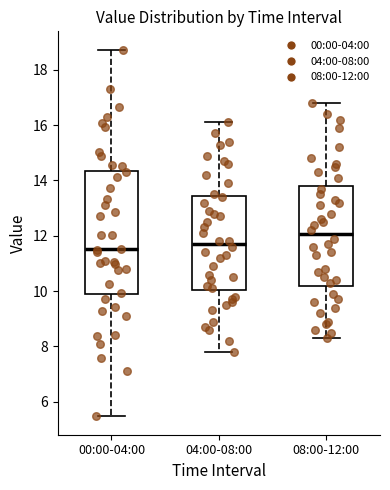

Reading left to right, read every box against the y-axis: the position of its median line, the range the box covers, and the ends of its whiskers. The values are not printed on the chart, so give them approximately, as read against the axis.

00:00-04:00: median 11.6, box 9.8 to 14.4, whiskers 5.4 to 18.8
04:00-08:00: median 11.8, box 10.0 to 13.4, whiskers 7.8 to 16.2
08:00-12:00: median 12.0, box 10.2 to 13.8, whiskers 8.4 to 16.8